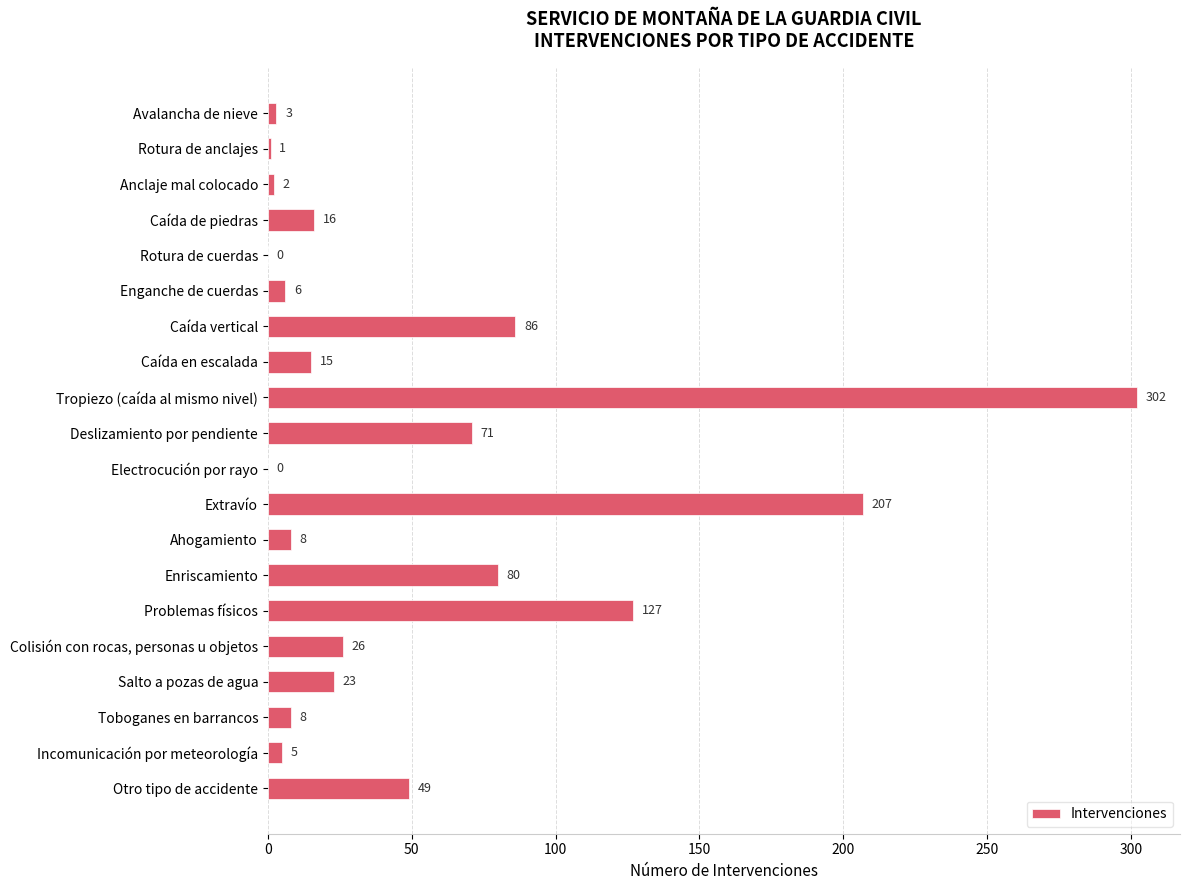

The value at Salto a pozas de agua is 38. True or false?

False